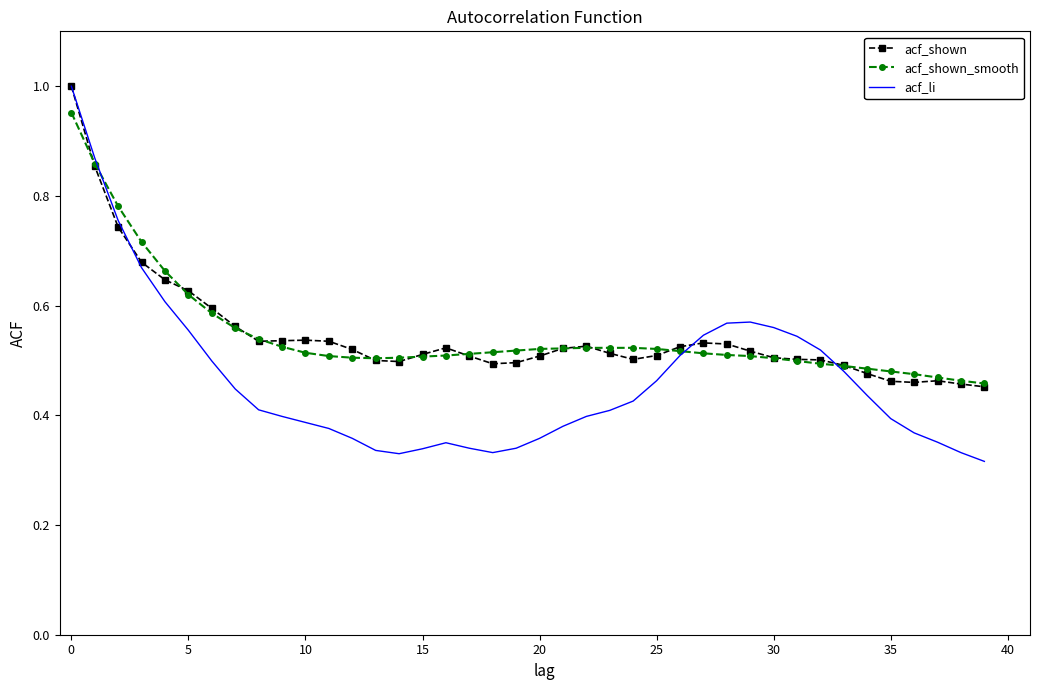

Which series has the widest spread of values?

acf_li